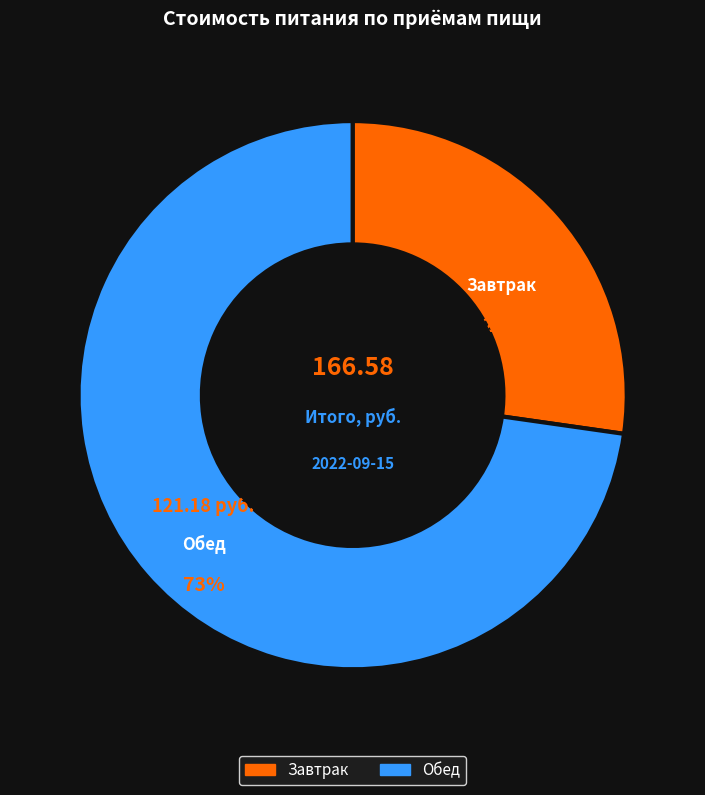

To the nearest percent, what is the average slice percentage?

50%